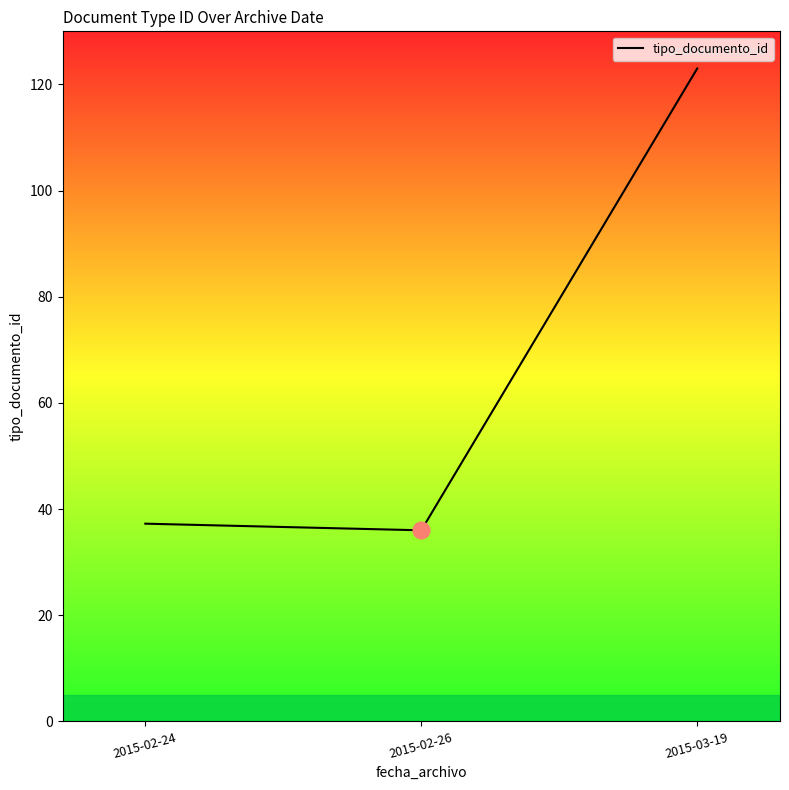

Between 2015-02-26 and 2015-03-19, which is larger?

2015-03-19